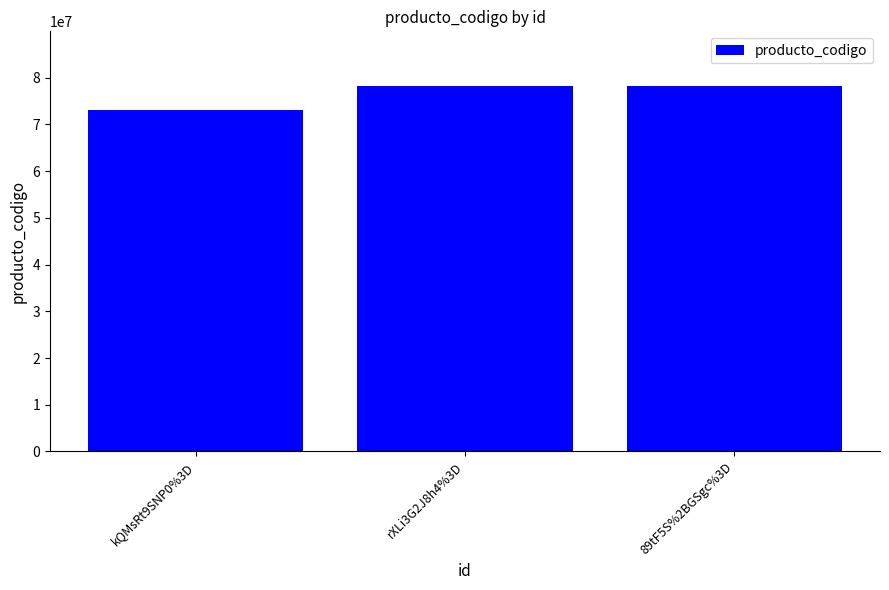

Does the chart contain any negative values?

No